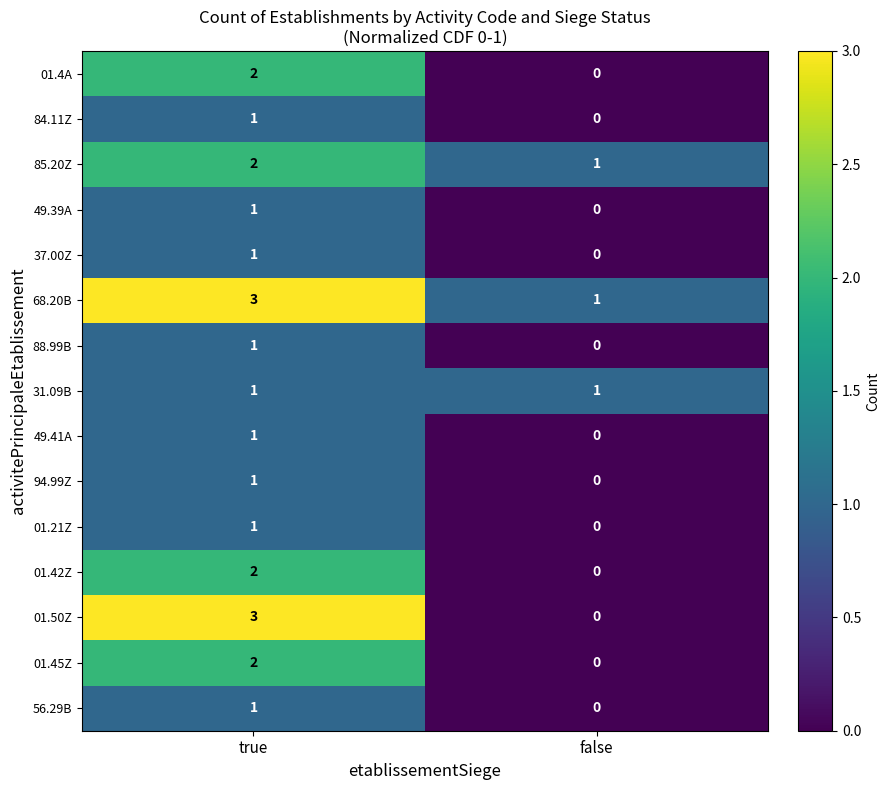

What is the total value across all series at true?

23